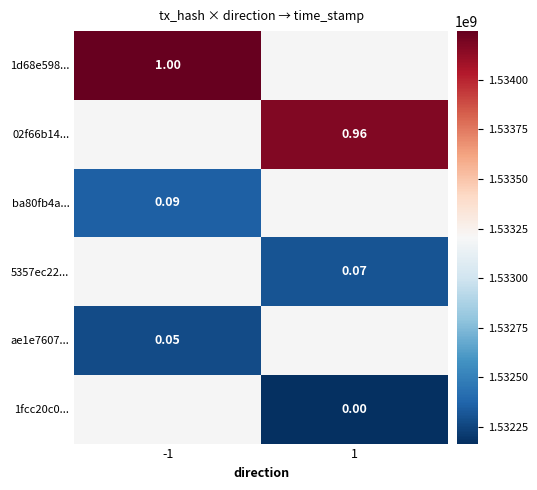

At how many categories does at least one series exceed 1532843040?

2